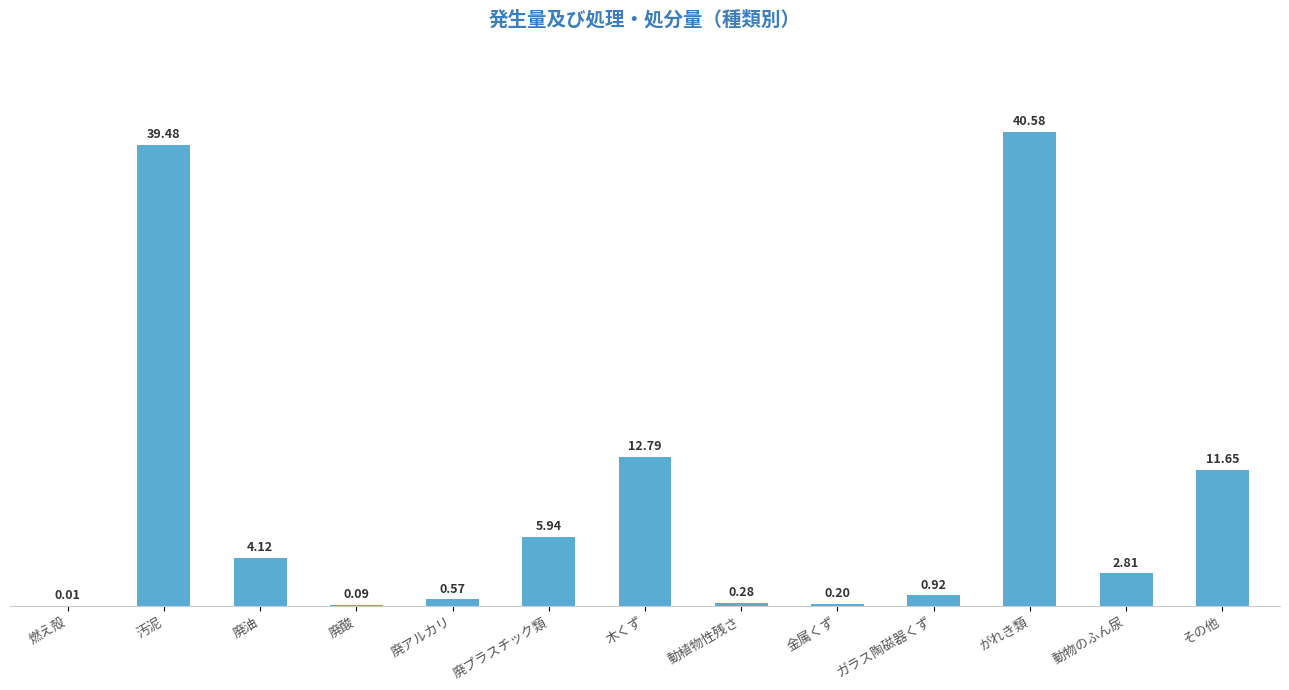

Which category has the highest value across all series?

がれき類